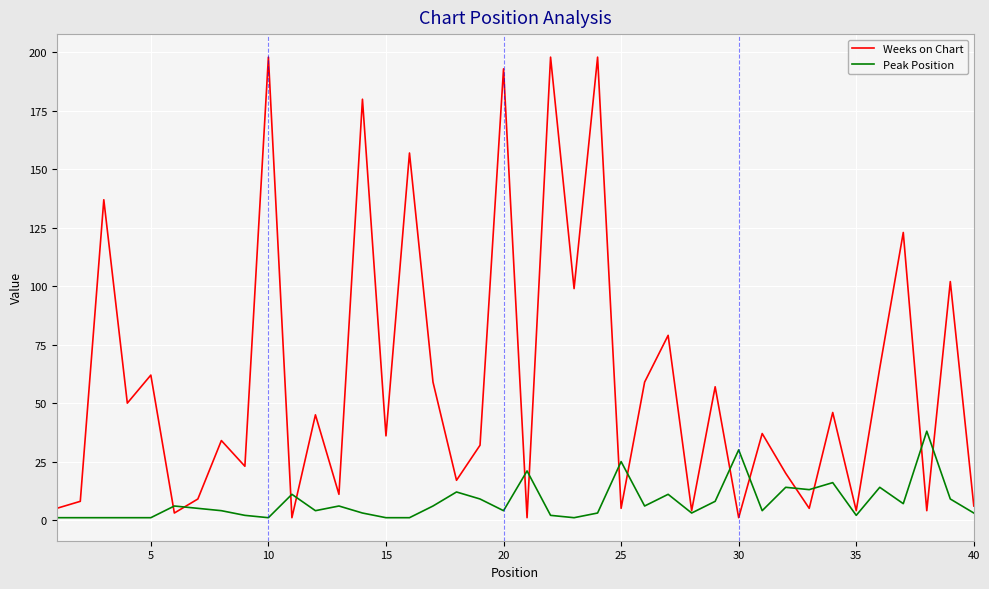

Does the chart have visible grid lines?

Yes